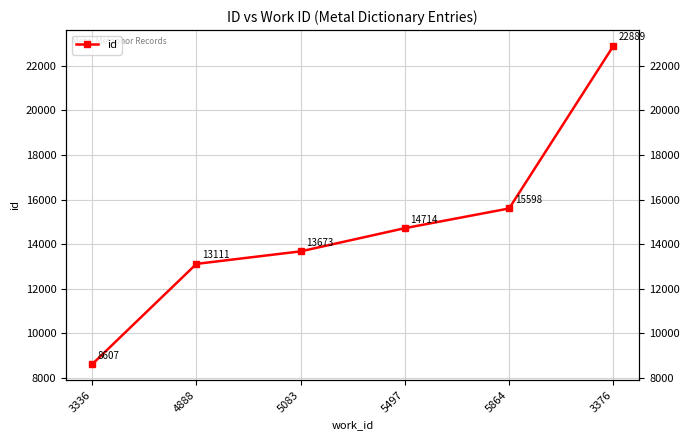

What is the sum of the values at 5864 and 5083?

29271